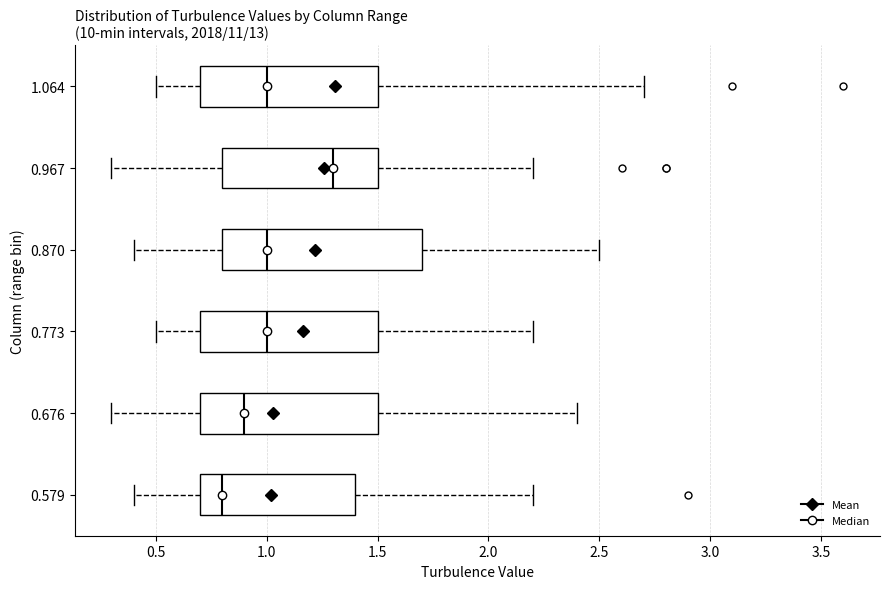

Reading bottom to top, read every box against the x-axis: the position of its median line, the range the box covers, and the ends of its whiskers. The values are not printed on the chart, so give them approximately, as read against the axis.

0.579: median 0.8, box 0.7 to 1.4, whiskers 0.4 to 2.2
0.676: median 0.9, box 0.7 to 1.5, whiskers 0.3 to 2.4
0.773: median 1.0, box 0.7 to 1.5, whiskers 0.5 to 2.2
0.870: median 1.0, box 0.8 to 1.7, whiskers 0.4 to 2.5
0.967: median 1.3, box 0.8 to 1.5, whiskers 0.3 to 2.2
1.064: median 1.0, box 0.7 to 1.5, whiskers 0.5 to 2.7